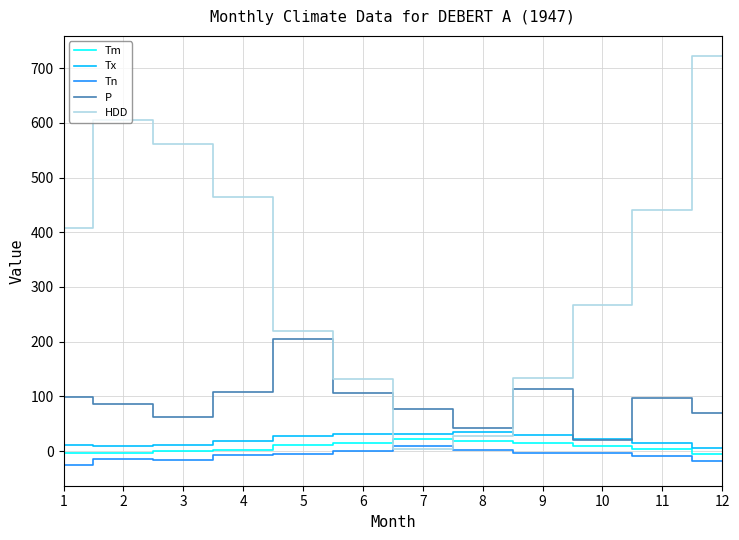

At 9, list the series in order from smallest to largest.

Tn, Tm, Tx, P, HDD